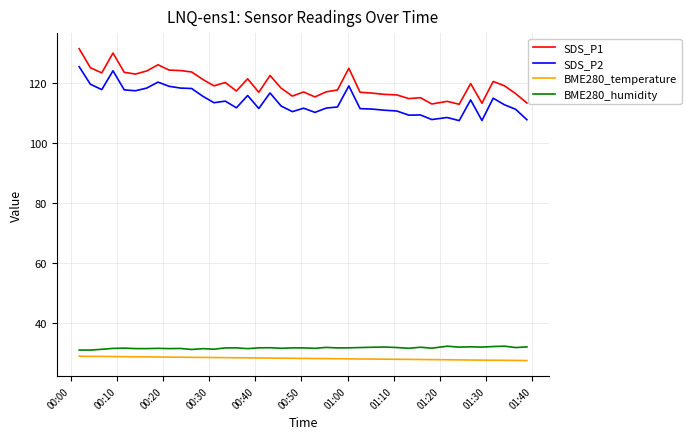

Which series has the largest range (max minus min)?

SDS_P1